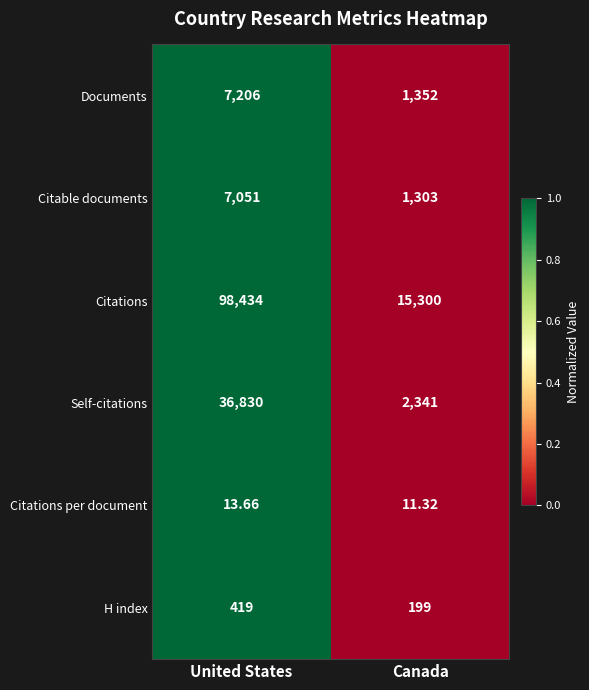

Which series has the largest total across all categories?

Citations